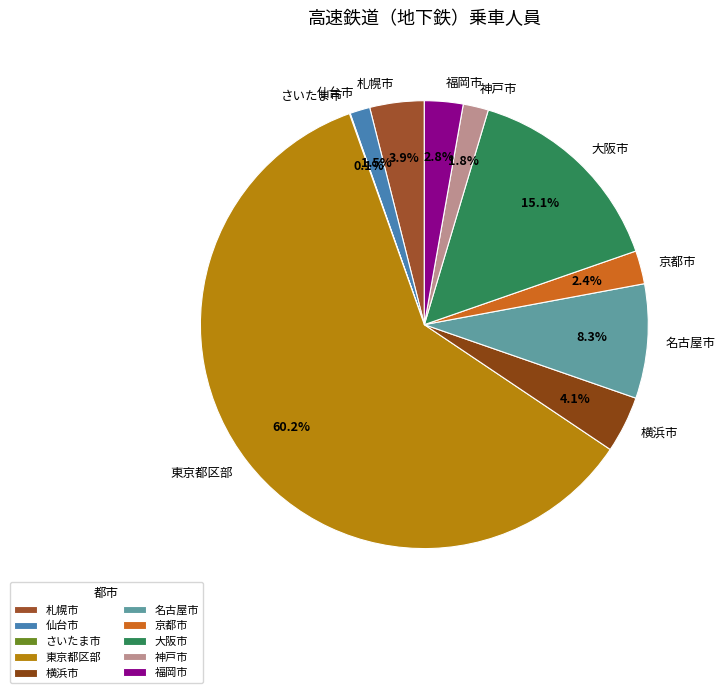

Which category has the biggest portion of the pie?

東京都区部